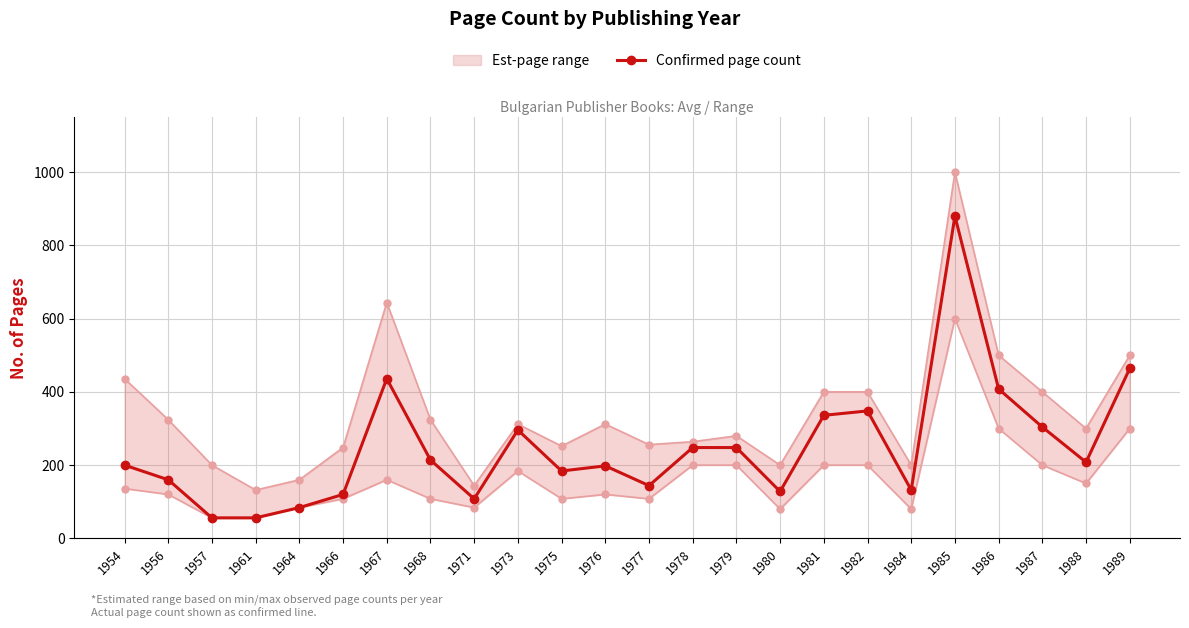

True or false: the data shows 200 at 1954.

True